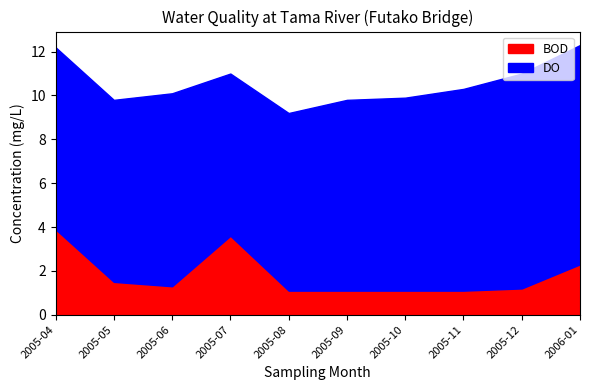

The BOD series shows 0.7 at 2005-10. True or false?

False